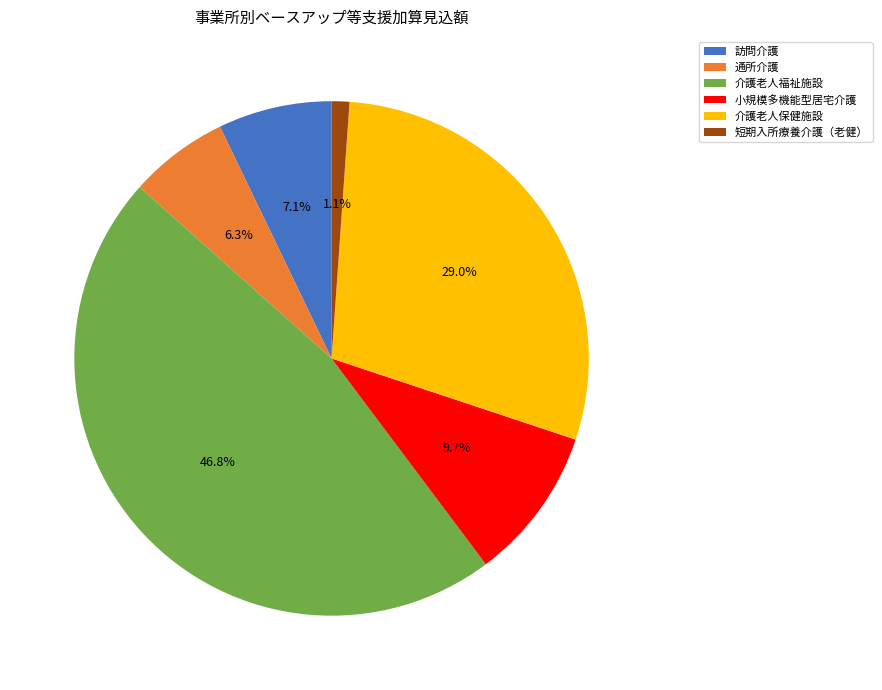

Does 介護老人保健施設 represent more than half of the total?

No